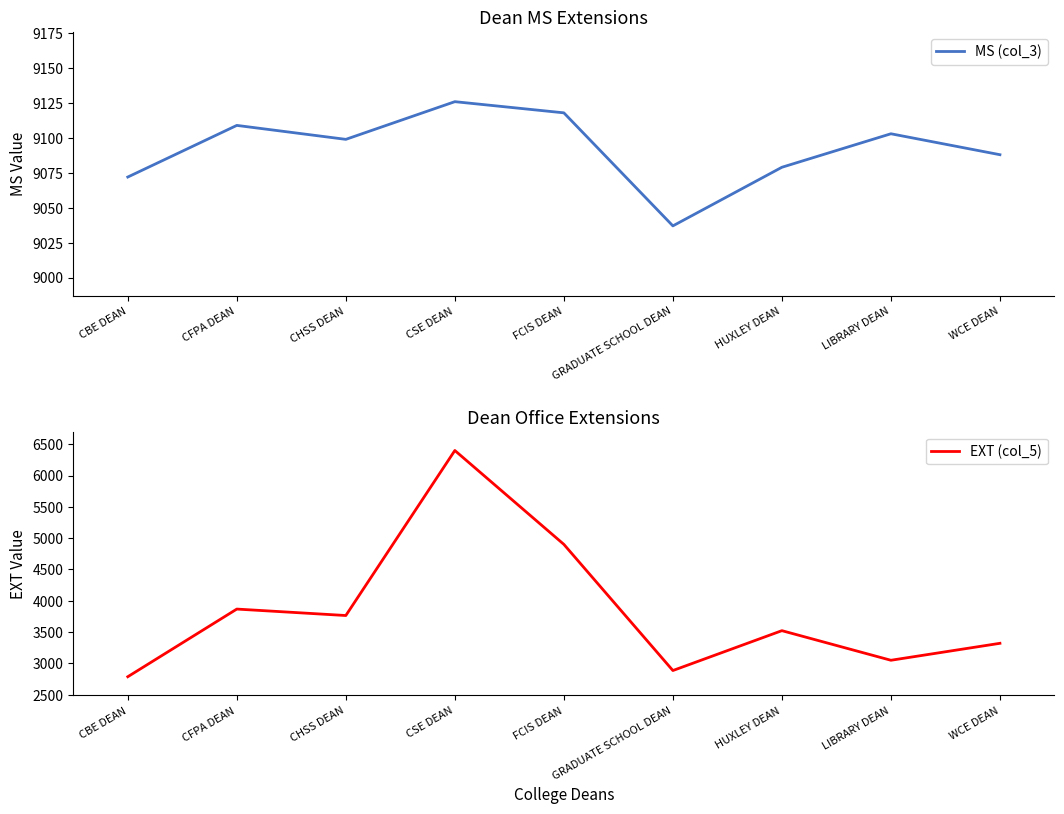

What is the average value of the MS (col_3) series?

9092